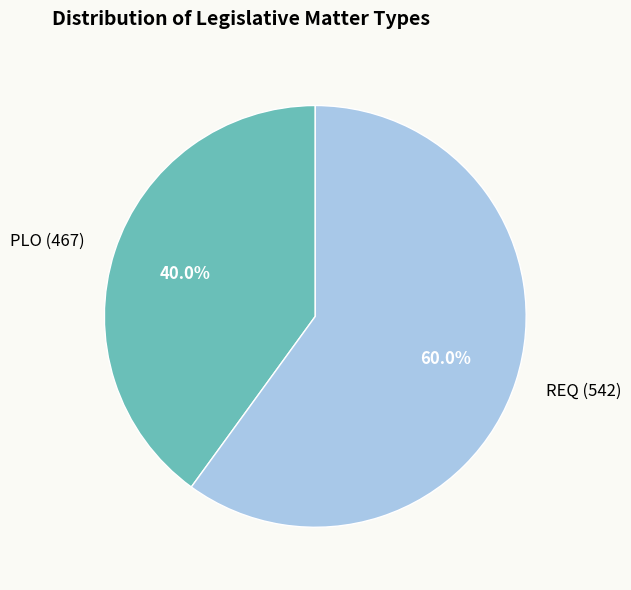

Is it true that REQ (542) is 52% of the pie?

False